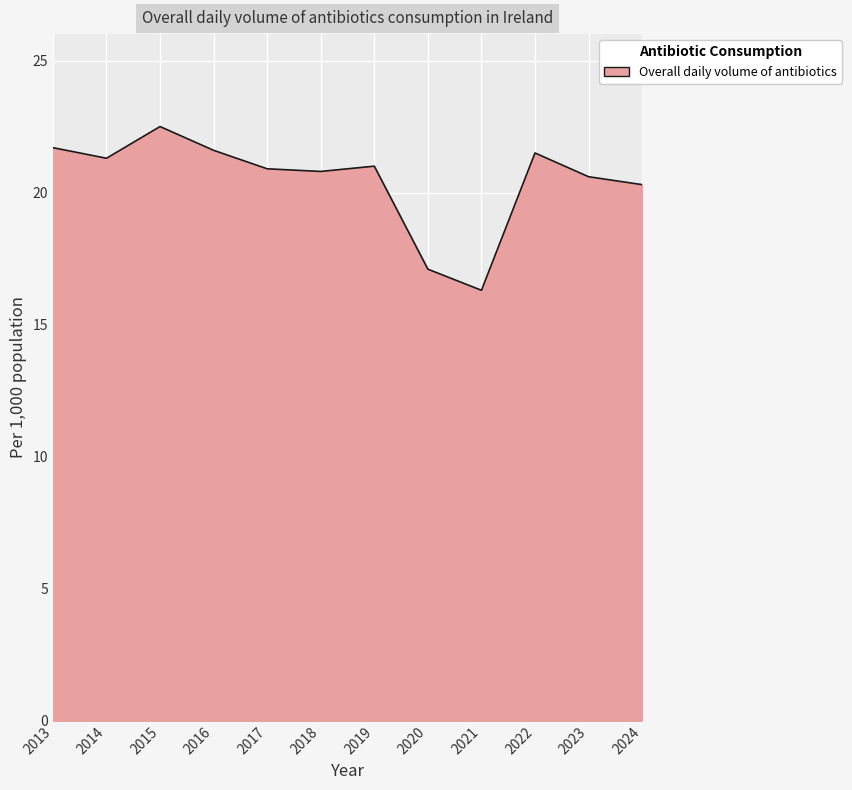

Which category has the lowest value across all series?

2021